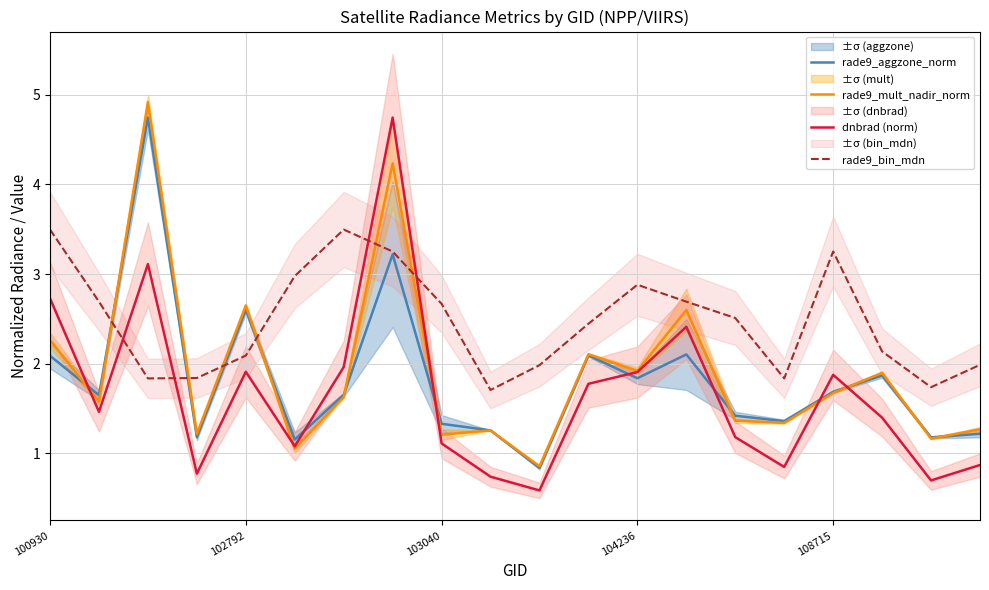

Which series ends up on top after the final intersection of rade9_aggzone_norm and rade9_bin_mdn?

rade9_bin_mdn